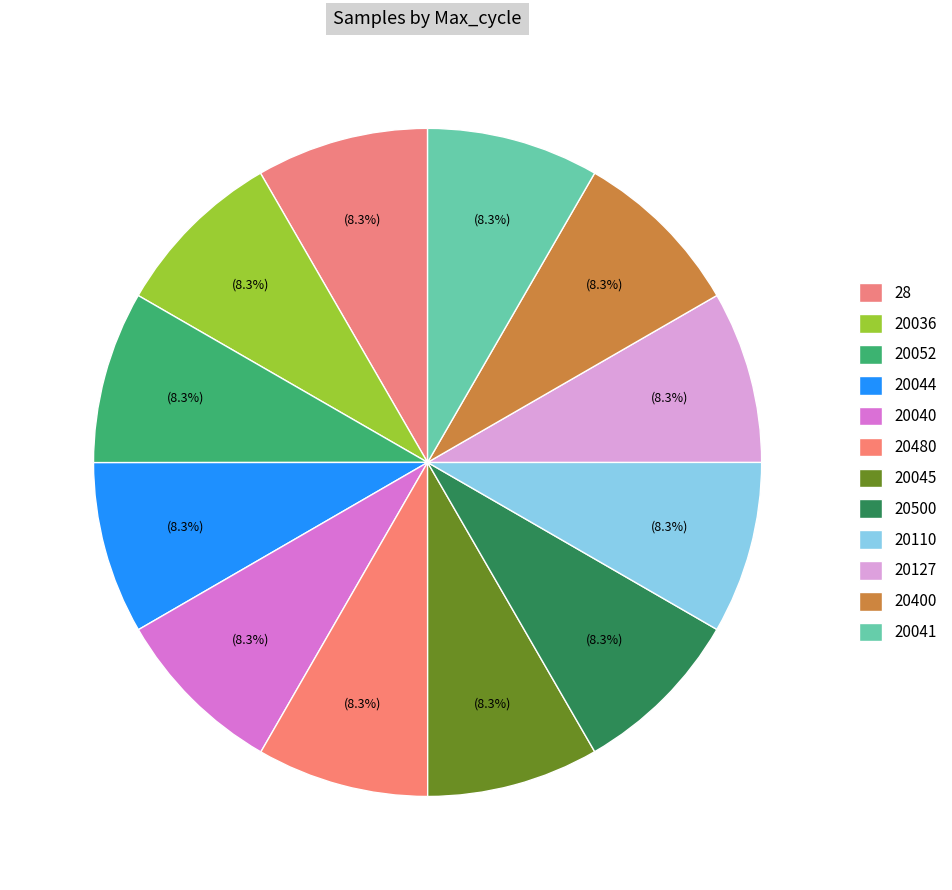

To the nearest percent, what percentage of the pie is 20127?

8%